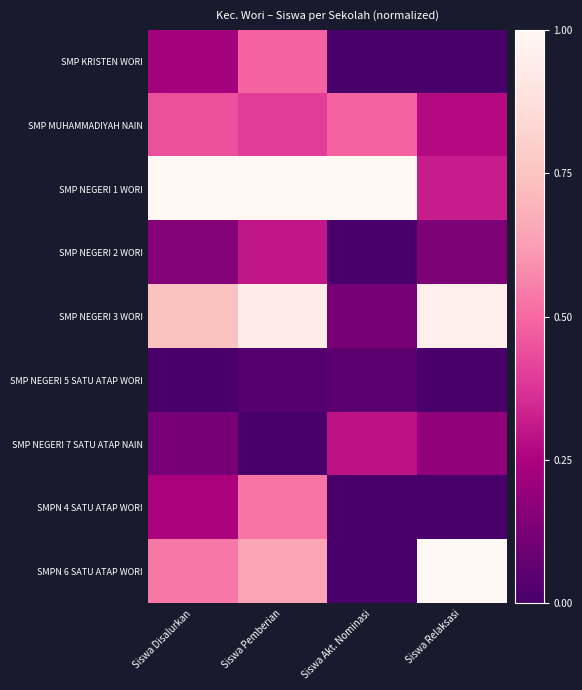

What is the spread (max minus min) of values at Siswa Pemberian?

1.0